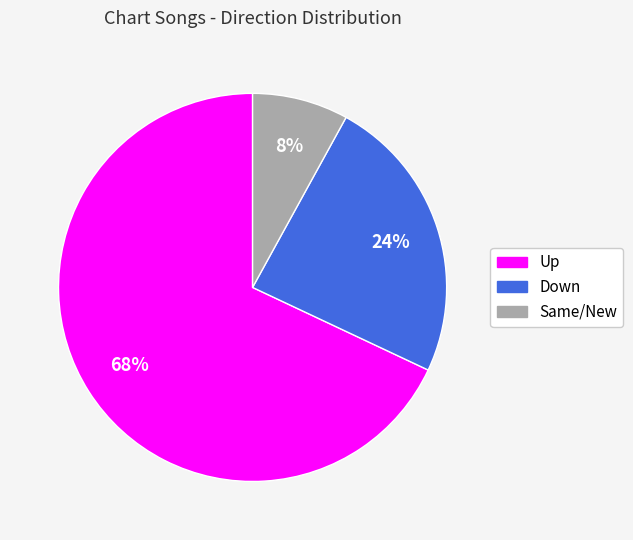

Does any single category account for the majority?

Yes